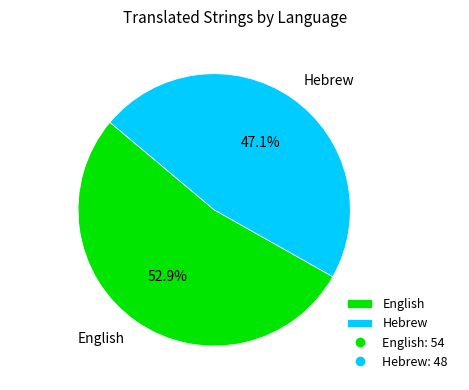

To the nearest percent, what is the difference between the largest and smallest slice percentages?

6%